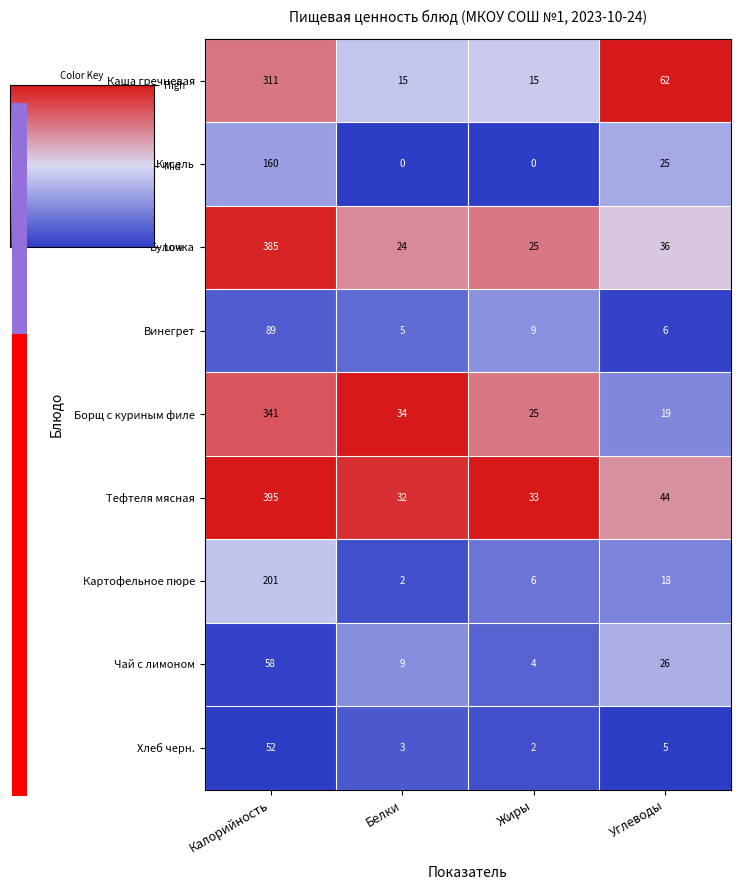

Is it true that Каша гречневая equals 179 at Калорийность?

False